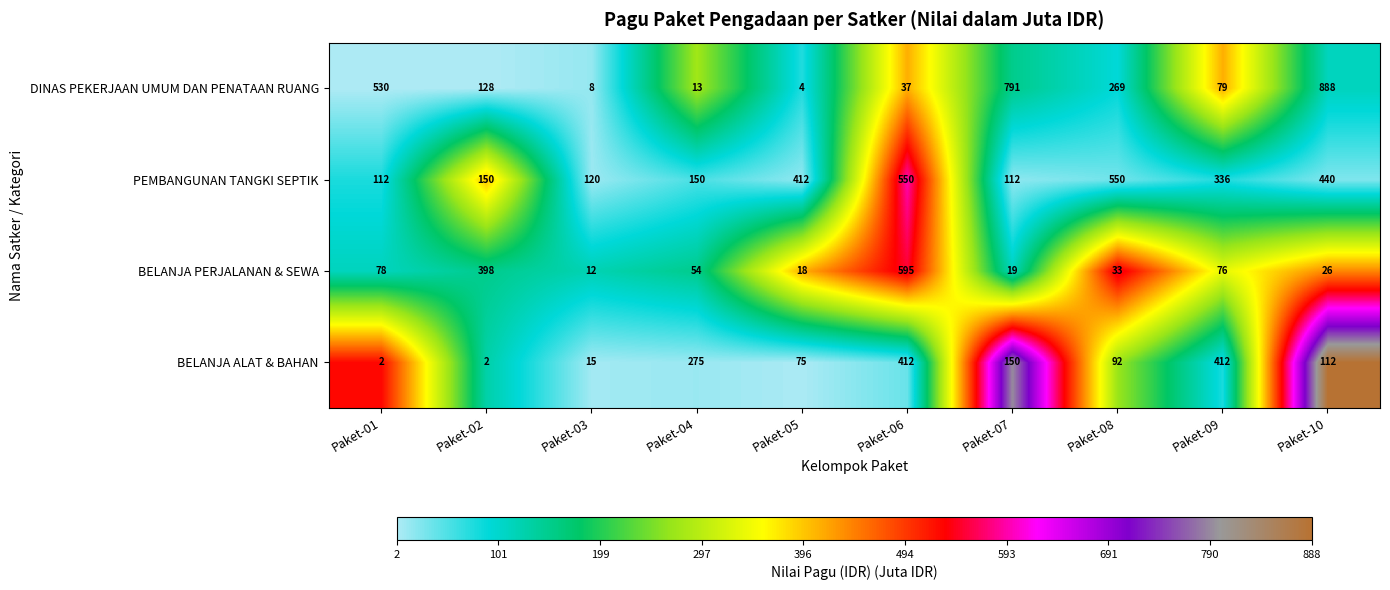

List the series in order of their peak value, lowest first.

BELANJA ALAT & BAHAN, PEMBANGUNAN TANGKI SEPTIK, BELANJA PERJALANAN & SEWA, DINAS PEKERJAAN UMUM DAN PENATAAN RUANG